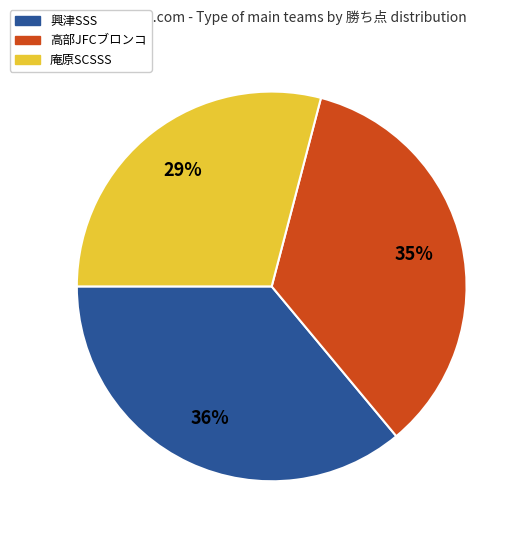

How many slices are in this pie chart?

3